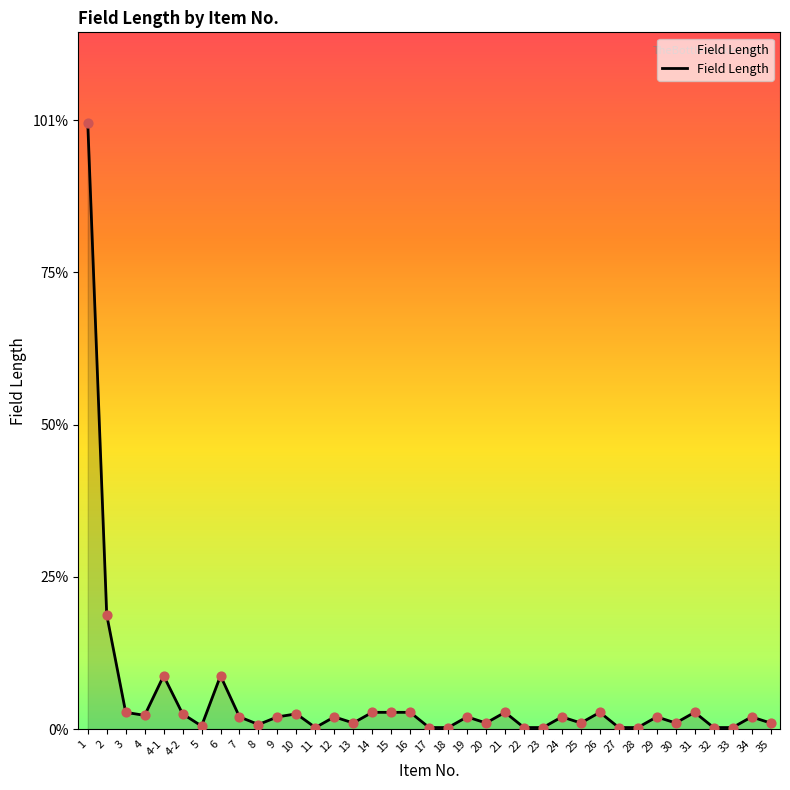

Is this an area chart (filled region under the line)?

Yes